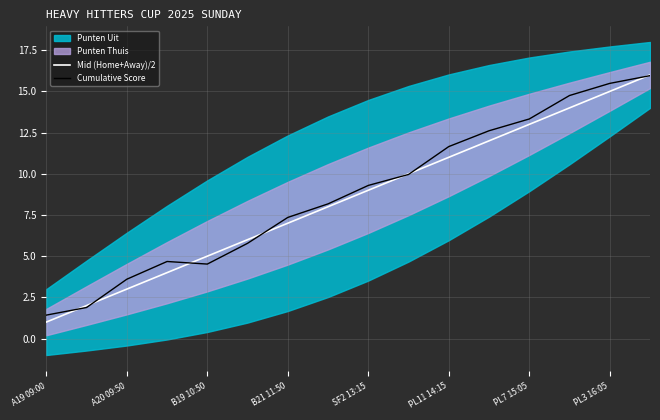

What is the value of the Cumulative Score point at the 3rd from the left?

3.6